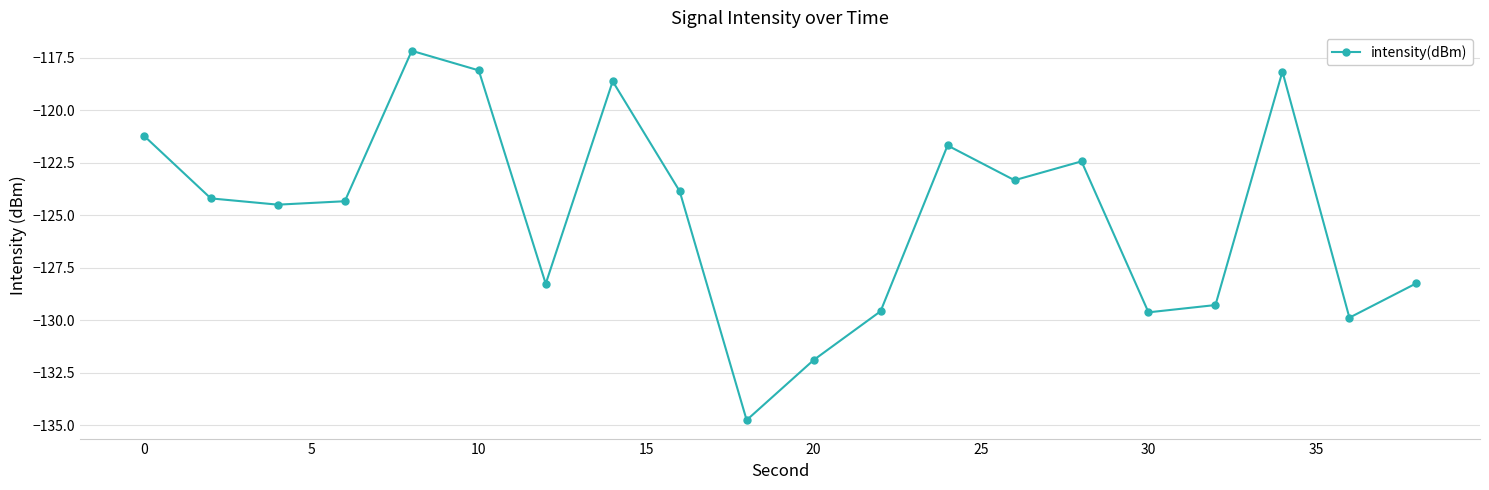

How many lines are shown in the chart?

1